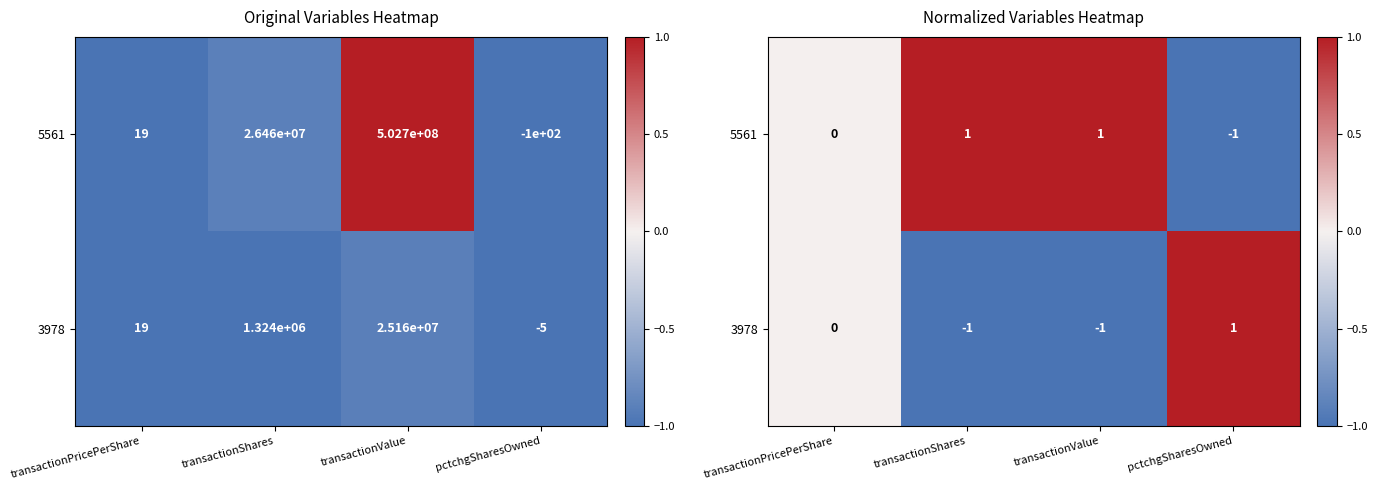

At which label is 3978 closest to 0?

transactionPricePerShare